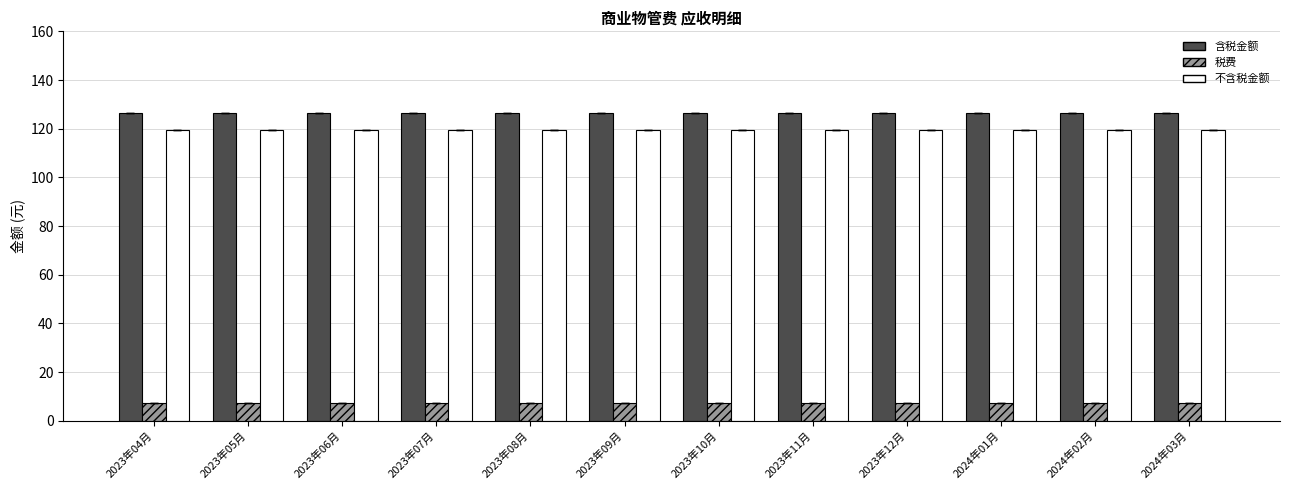

What value does the 含税金额 series have at 2023年08月?

126.6